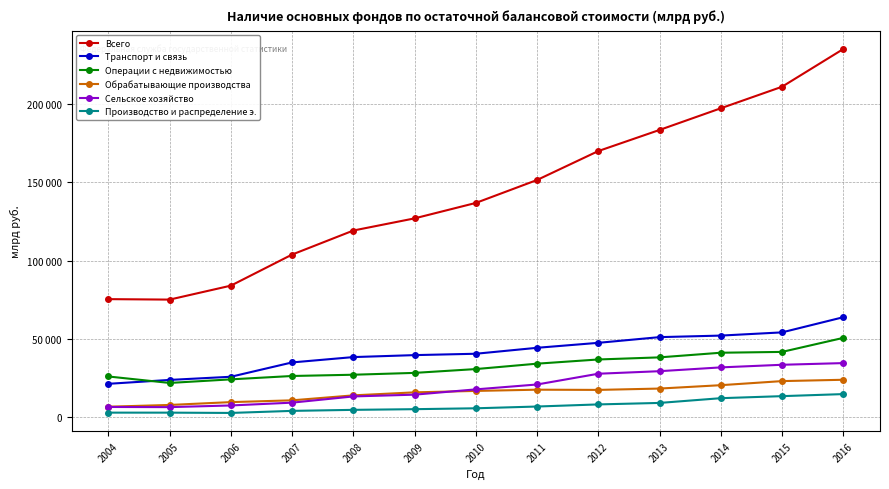

Where is Всего nearest to the value 155131?

2011